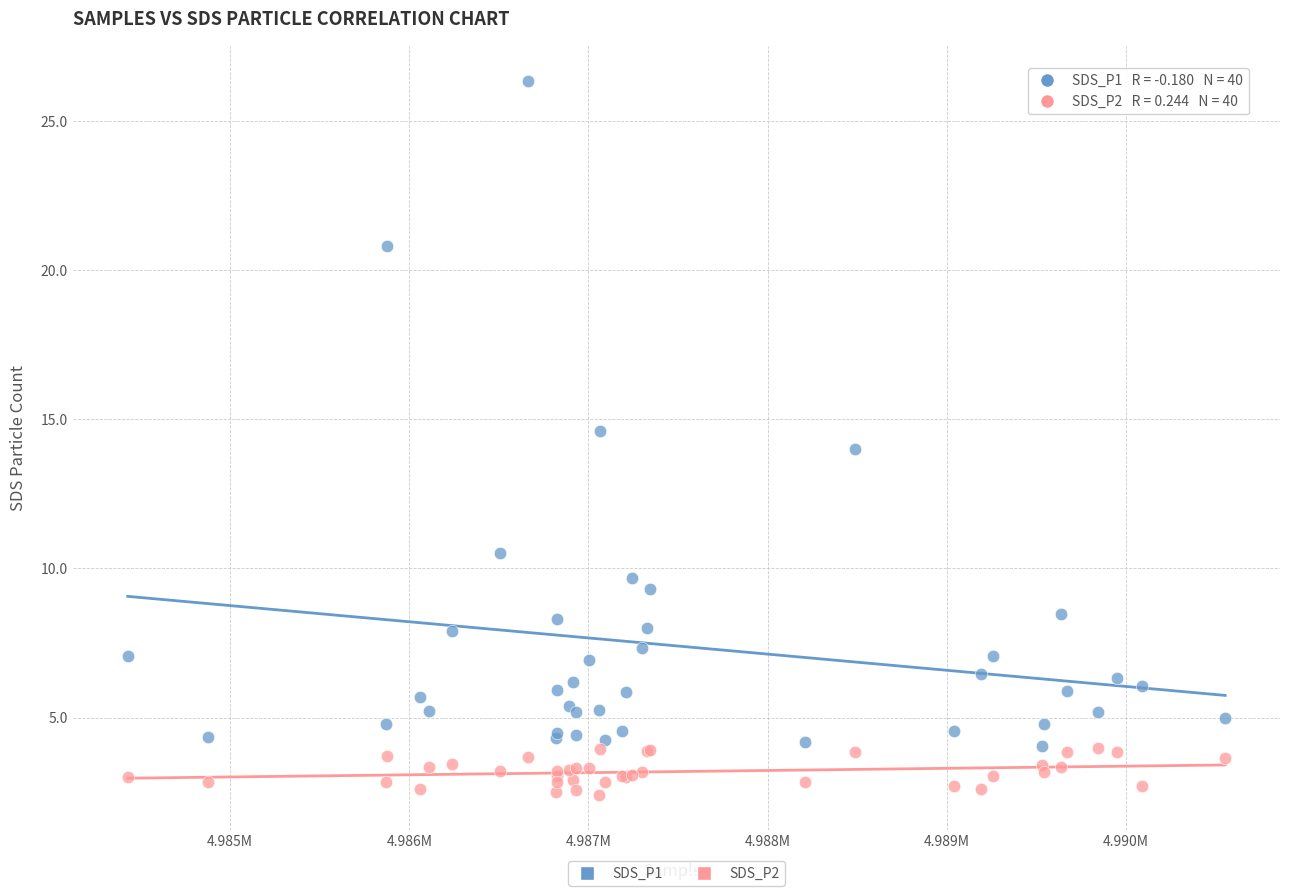

What are all the series names shown in the legend?

SDS_P1, SDS_P2